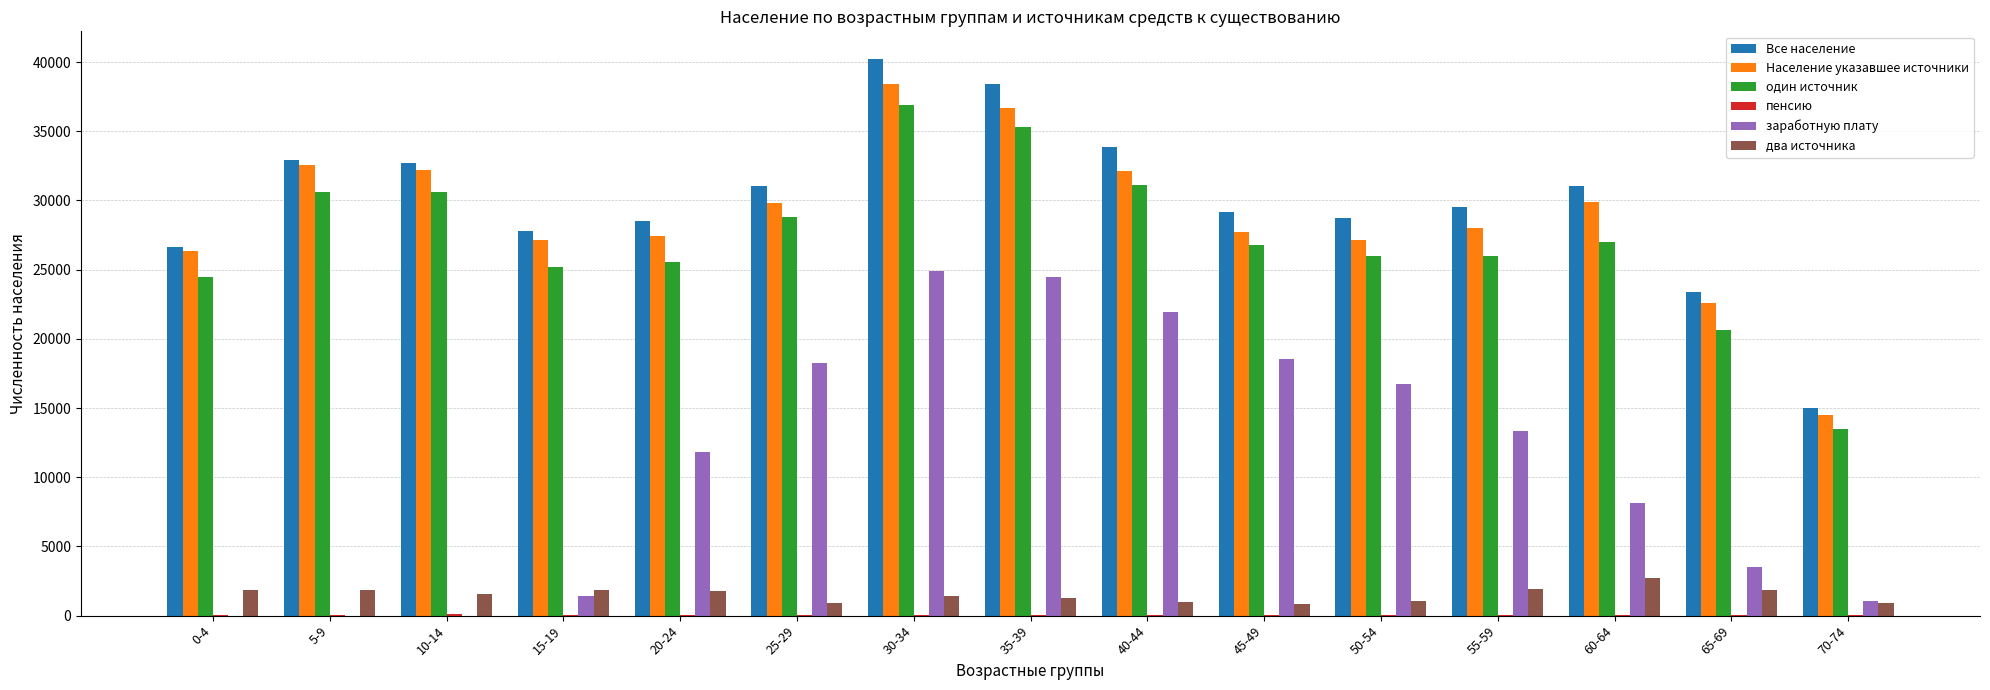

What is the greatest value displayed?

40210